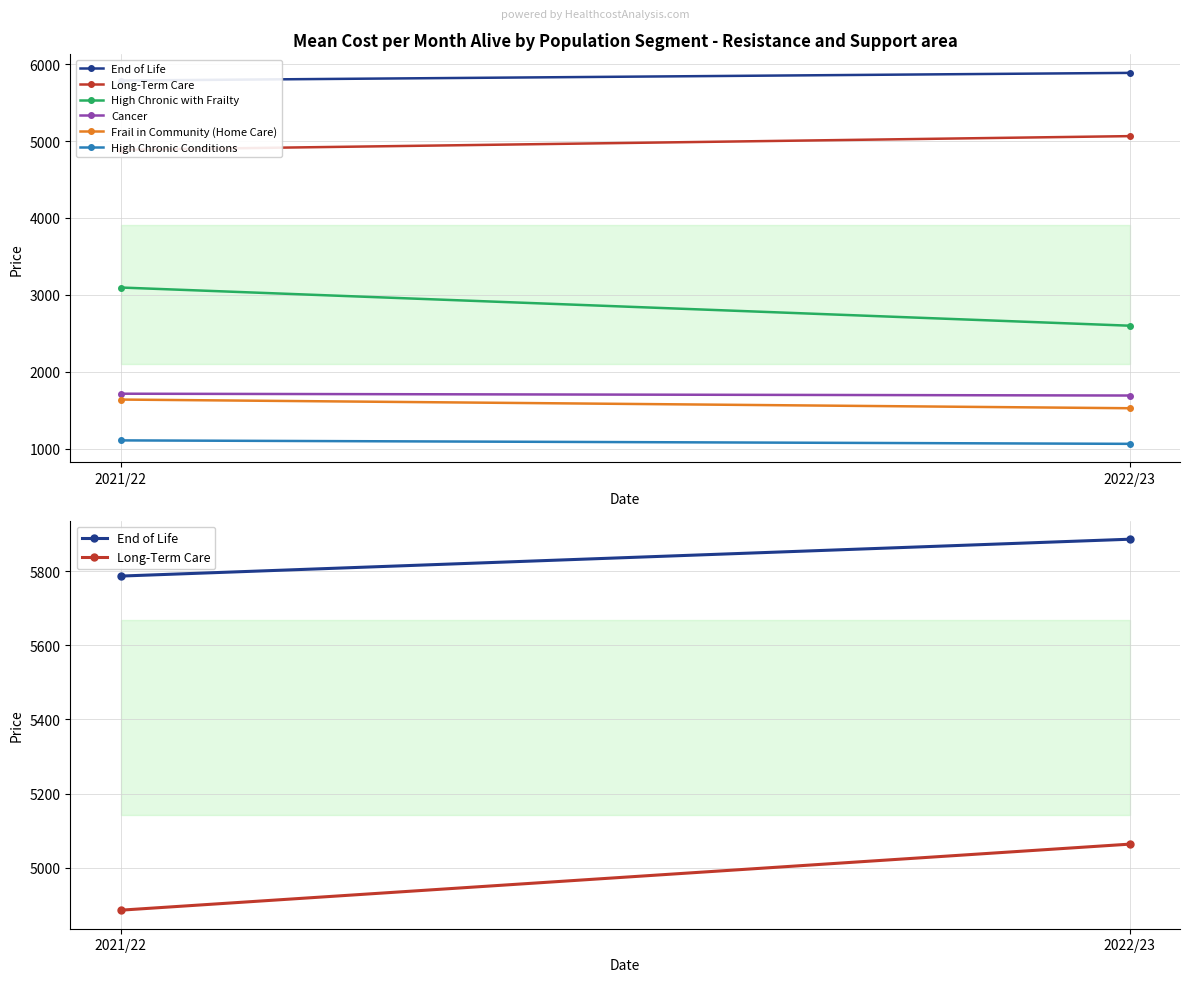

What is the minimum value for Frail in Community (Home Care)?

1525.3